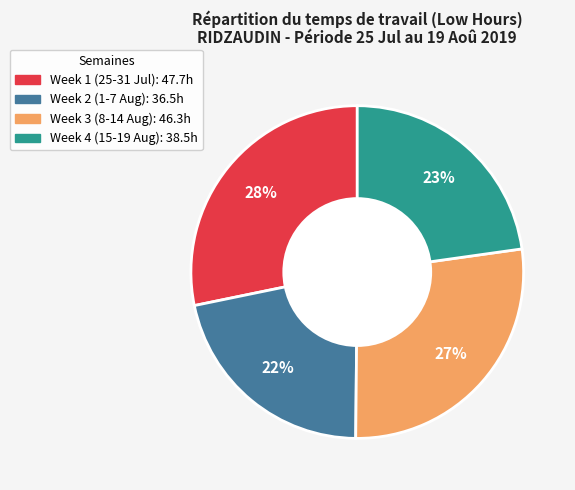

To the nearest percent, what is the average slice percentage?

25%